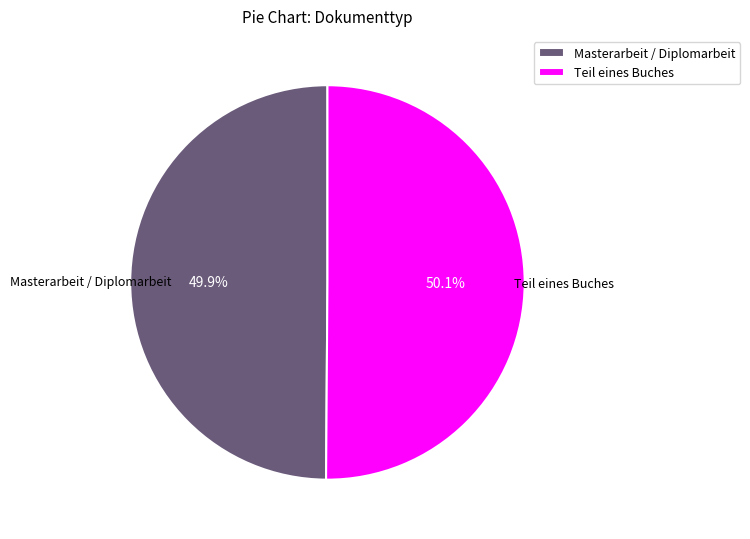

What percentage is the Masterarbeit / Diplomarbeit slice, to the nearest percent?

50%